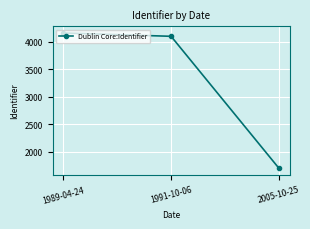

Is it true that the value at 1989-04-24 is 5757?

False